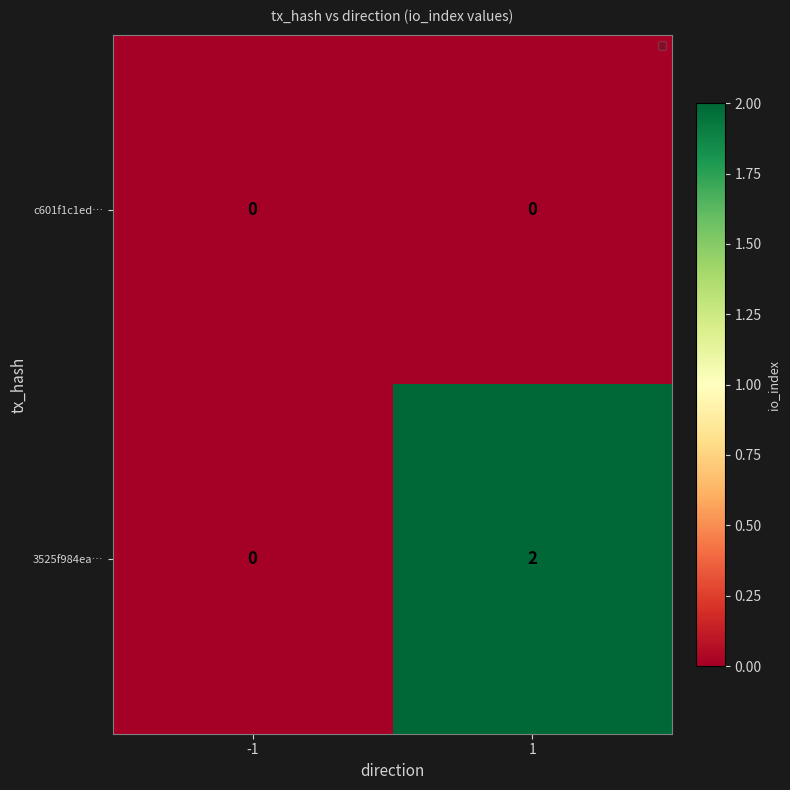

Which series has the largest total across all categories?

3525f984ea…